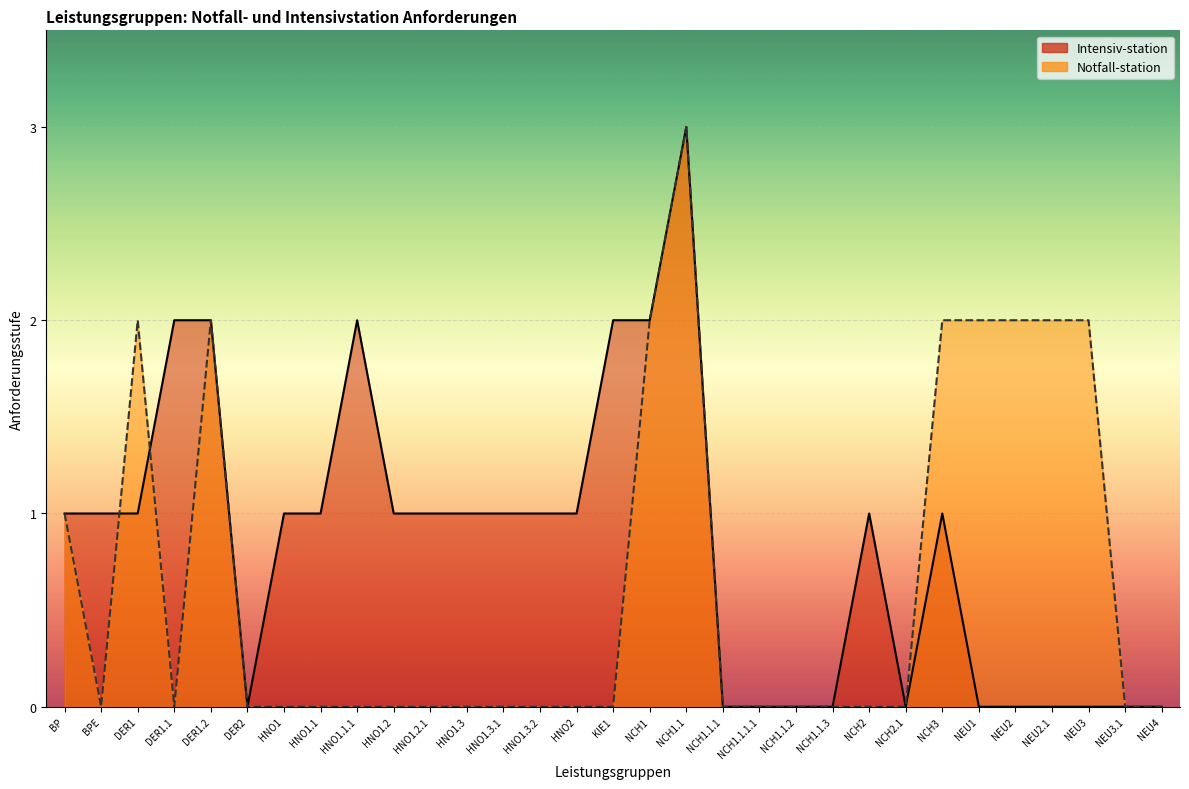

What is the average value of the Intensiv-station series?

1